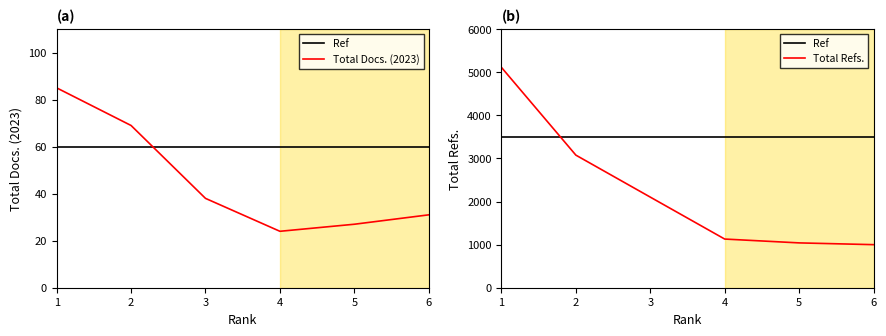

What is the difference between the maximum and minimum values in the Total Docs. (2023) series?

61